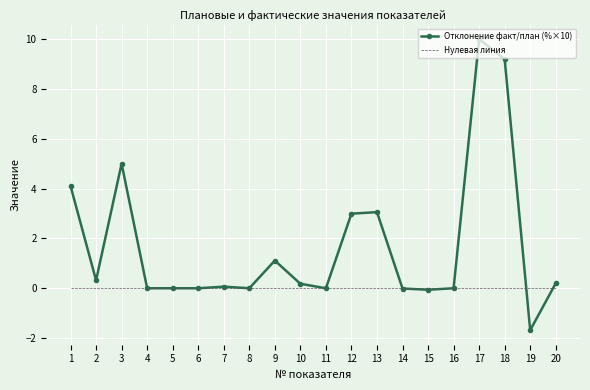

What is the minimum value shown in the chart?

-1.7